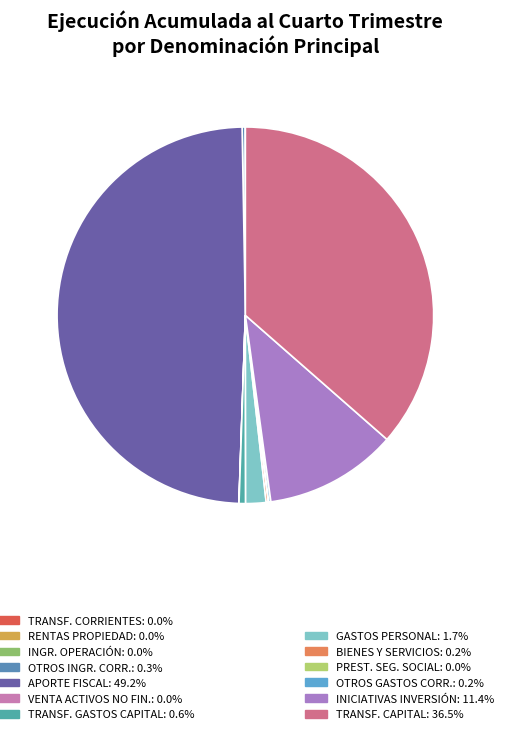

Which slice is the largest?

APORTE FISCAL